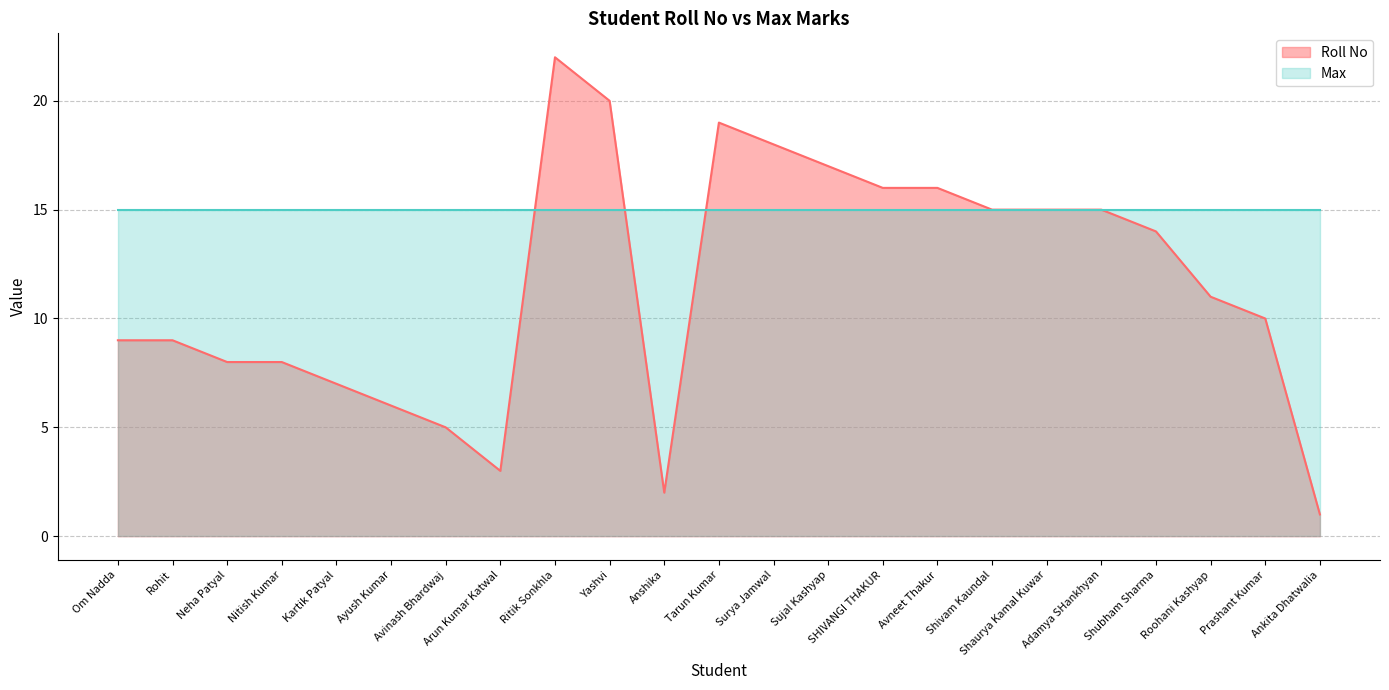

How many data points are above 11?

11